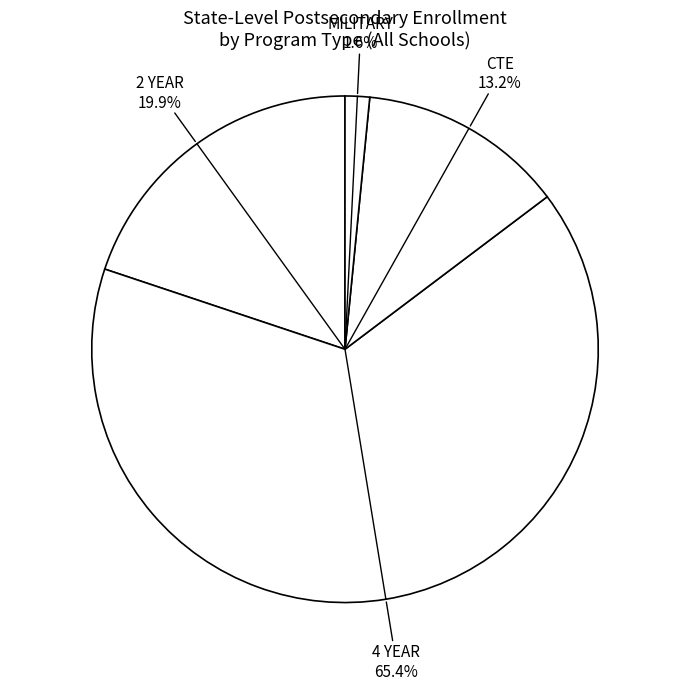

Count the number of slices in the pie.

4